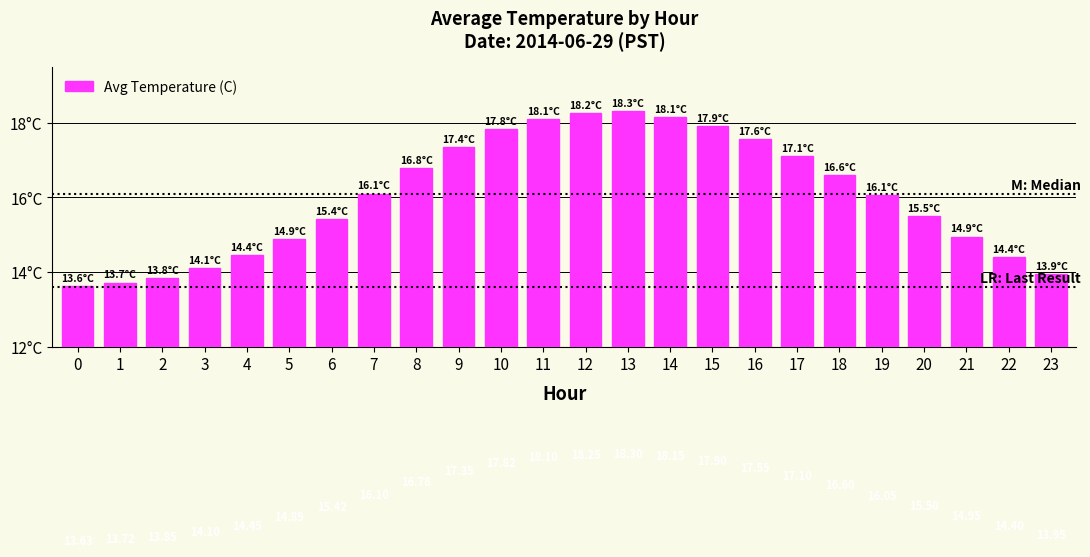

What is the difference between the values at 23 and 5?

0.9